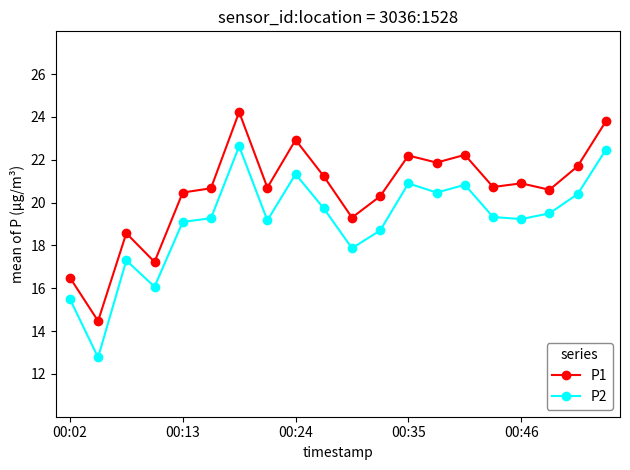

How many data points in P2 are less than 19?

6